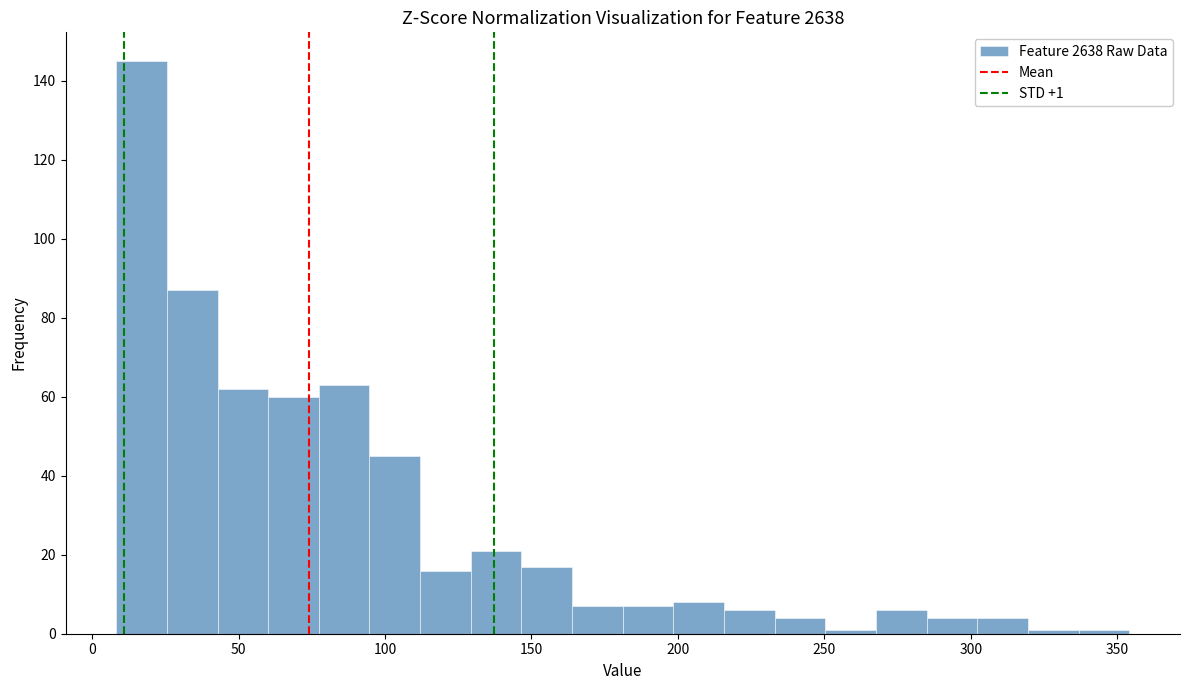

Around what value on the x-axis is the tallest bar? Give the approximate position of its centre, as read against the axis.

15